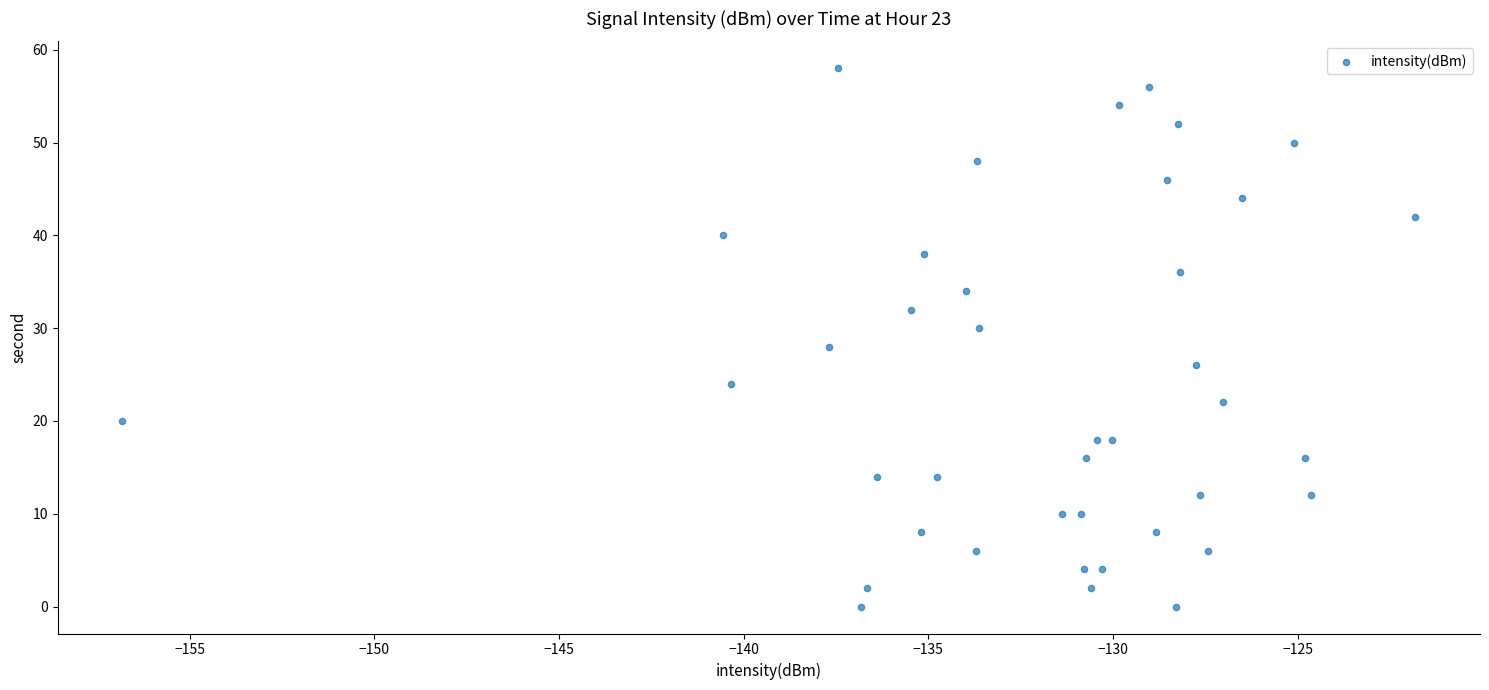

What is the range of Y values (max minus min)?

58